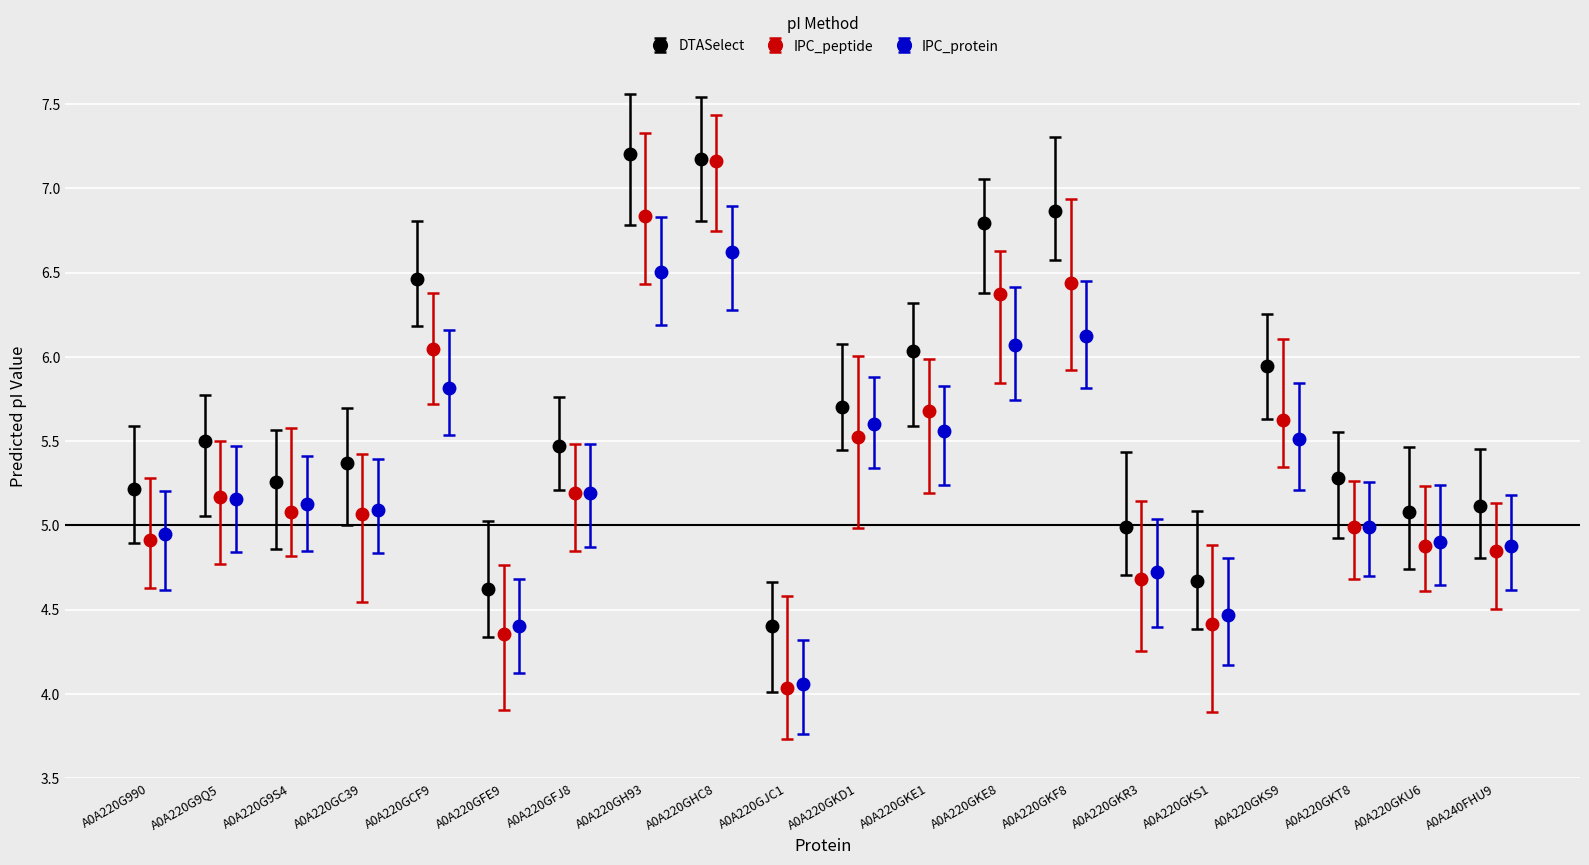

True or false: DTASelect has more than 2 interior local peaks.

True